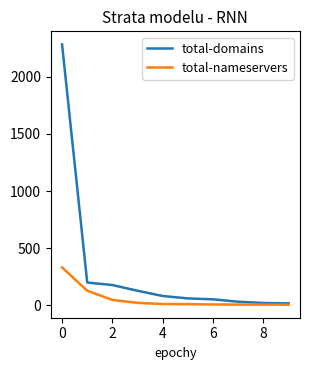

What are all the series names shown in the legend?

total-domains, total-nameservers